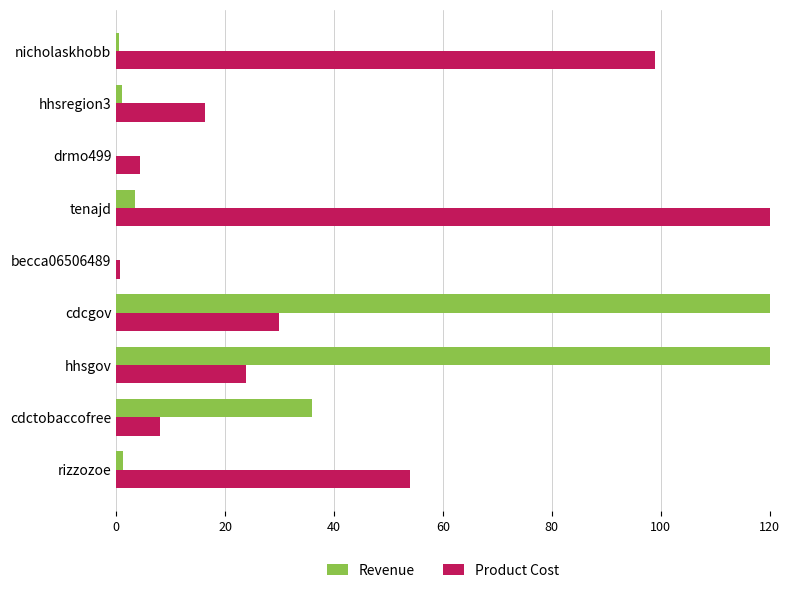

What is the spread (max minus min) of values at nicholaskhobb?

98.3